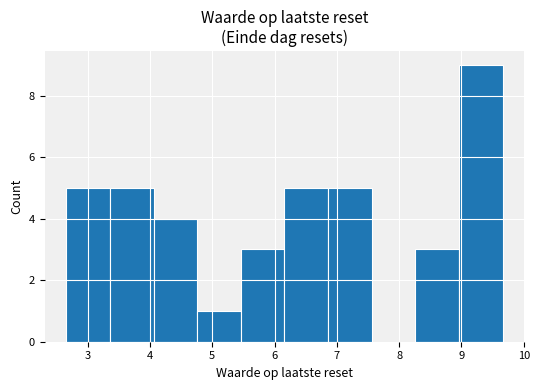

Reading left to right, list every bar in this chart as the range it spans on the x-axis followed by its height. Neither the bar edges nor the heights are printed on the chart, so give them approximately, as read against the axes.

2.66 to 3.36: 5
3.36 to 4.06: 5
4.06 to 4.76: 4
4.76 to 5.46: 1
5.46 to 6.16: 3
6.16 to 6.86: 5
6.86 to 7.56: 5
7.56 to 8.26: 0
8.26 to 8.96: 3
8.96 to 9.66: 9